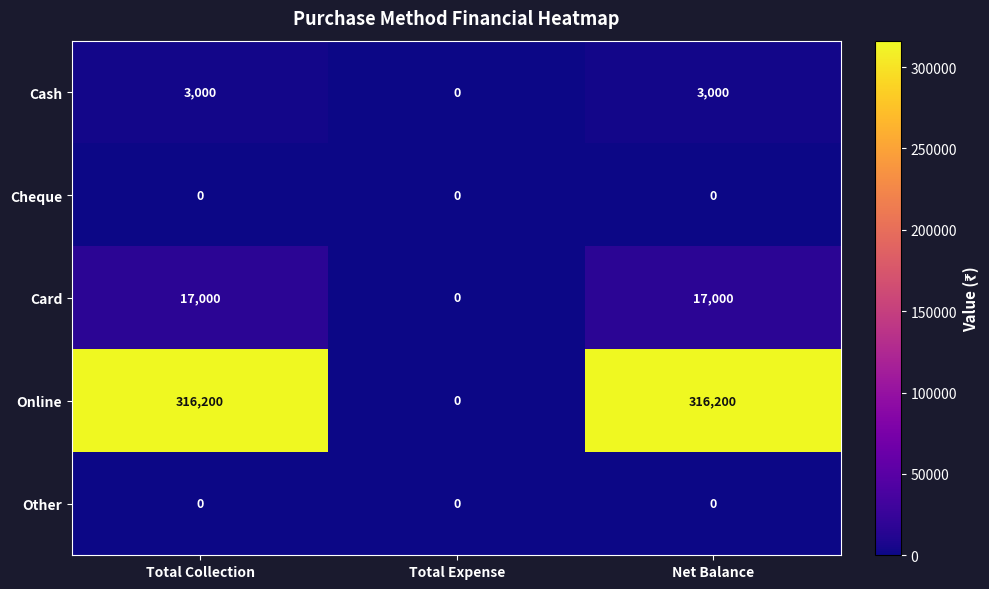

Which series has the widest spread of values?

Online